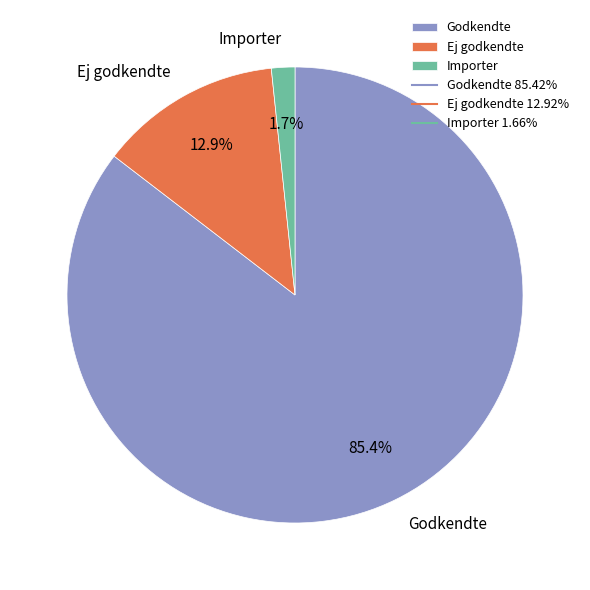

Which has a higher value, Ej godkendte or Godkendte?

Godkendte